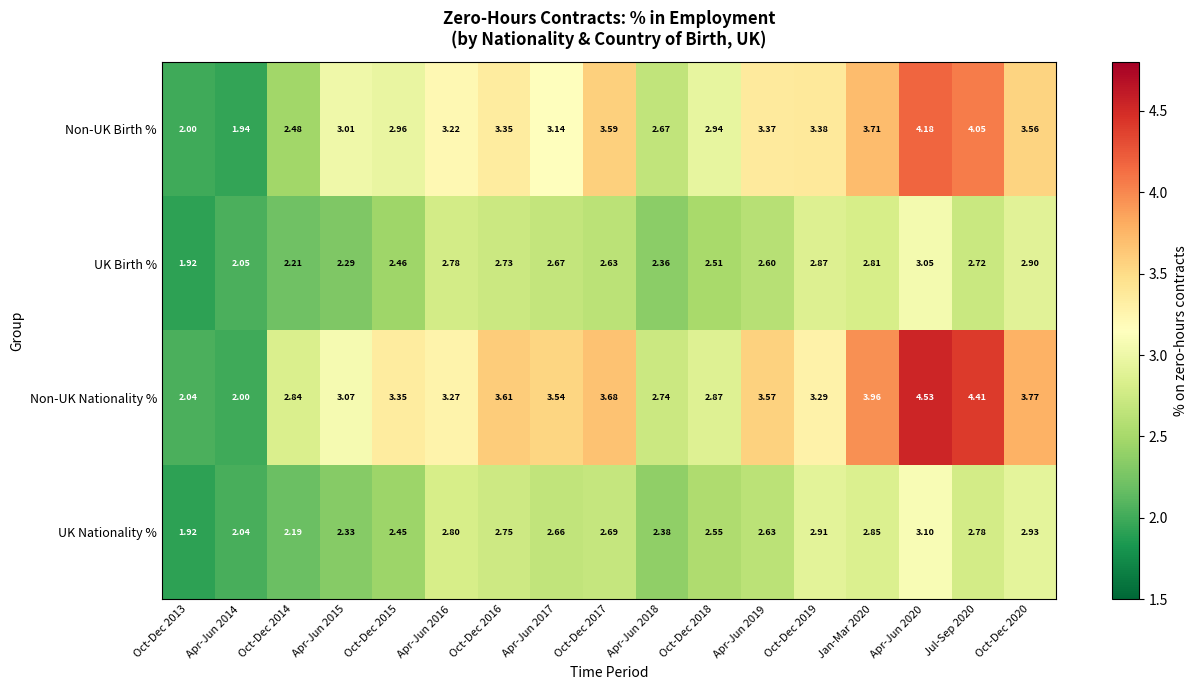

Between Apr-Jun 2014 and Oct-Dec 2017, which series saw the biggest shift?

Non-UK Nationality %